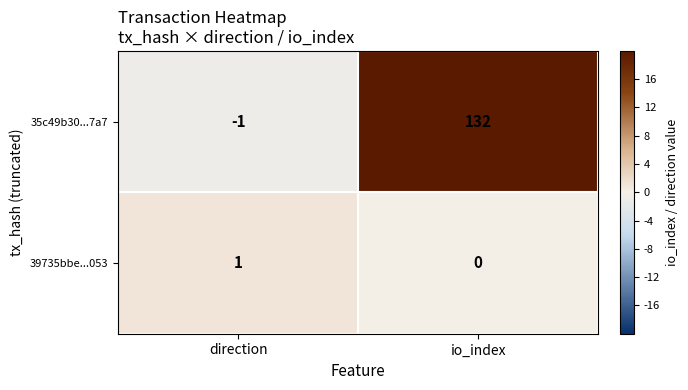

True or false: 39735bbe...053 has a value of 1 at io_index.

False